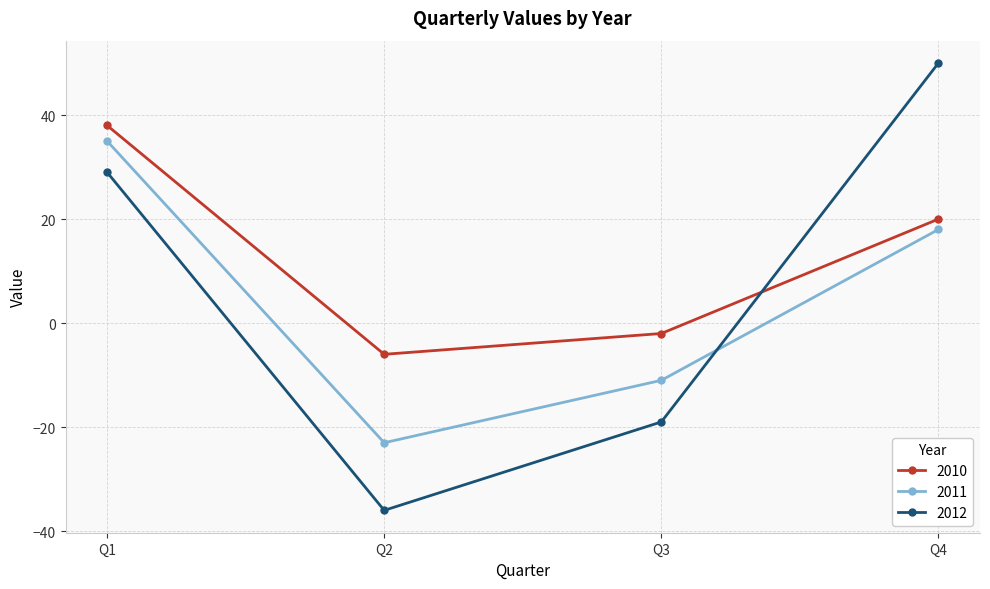

Which series has the largest total across all categories?

2010